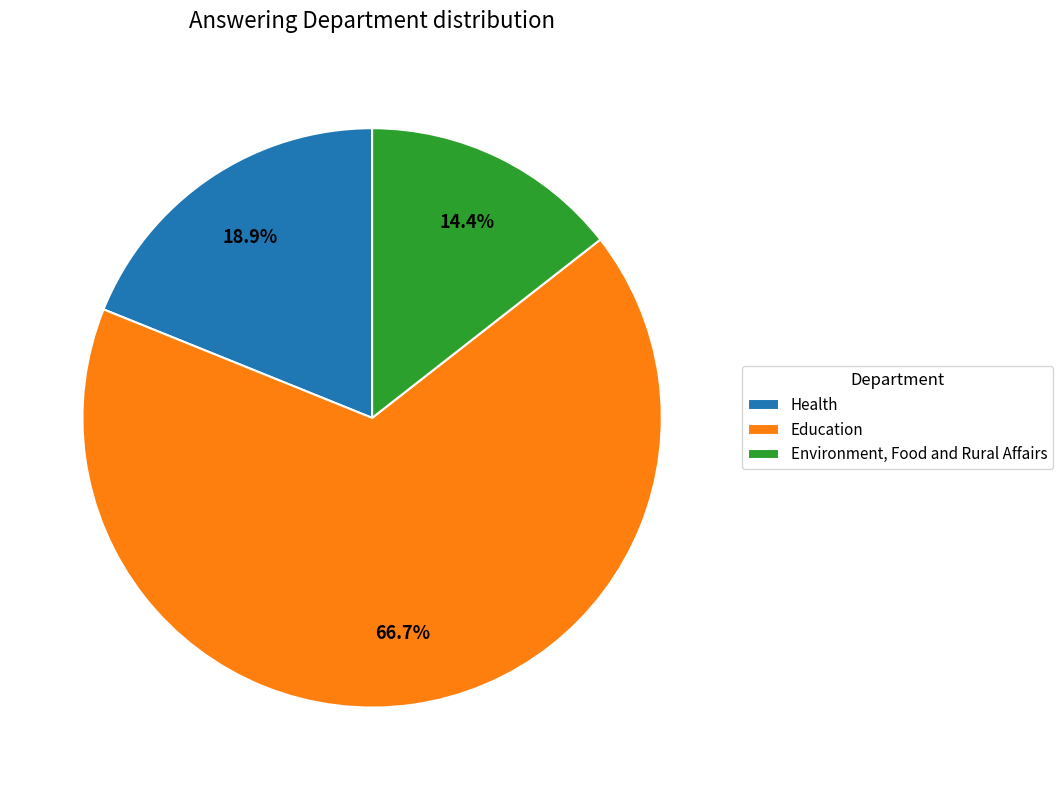

What percentage do Education and Health together represent?

85.6%